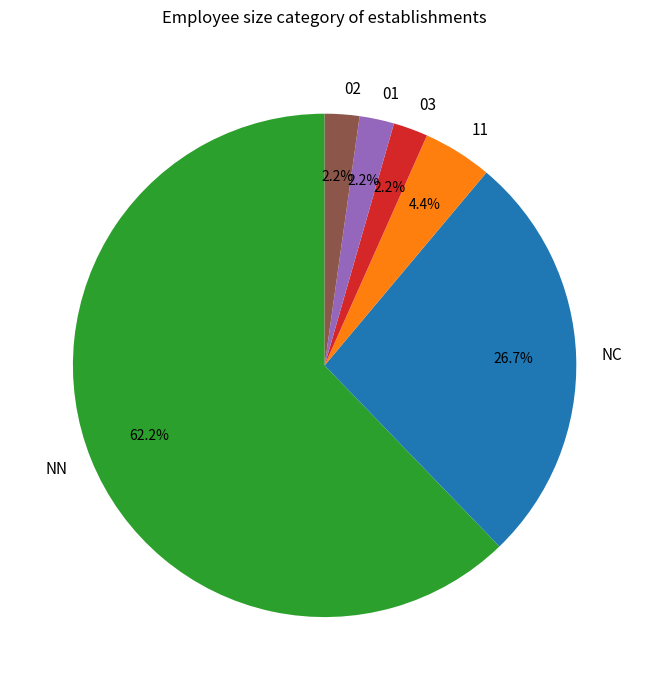

What is the majority slice?

NN